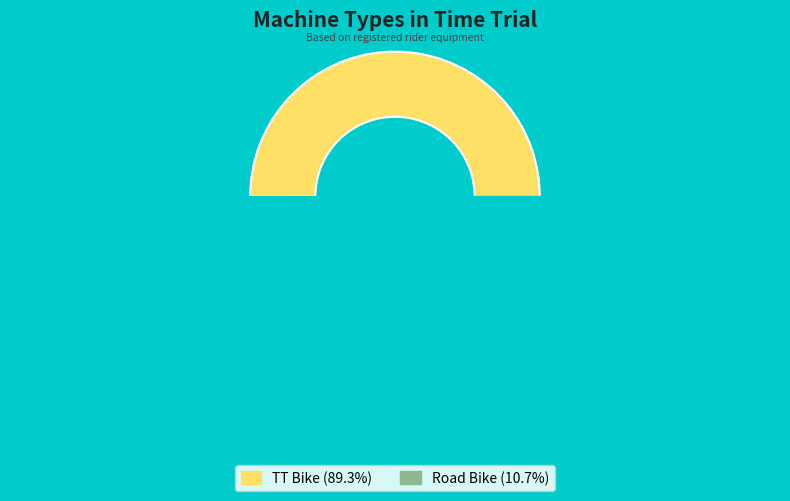

How many slices are in this pie chart?

2